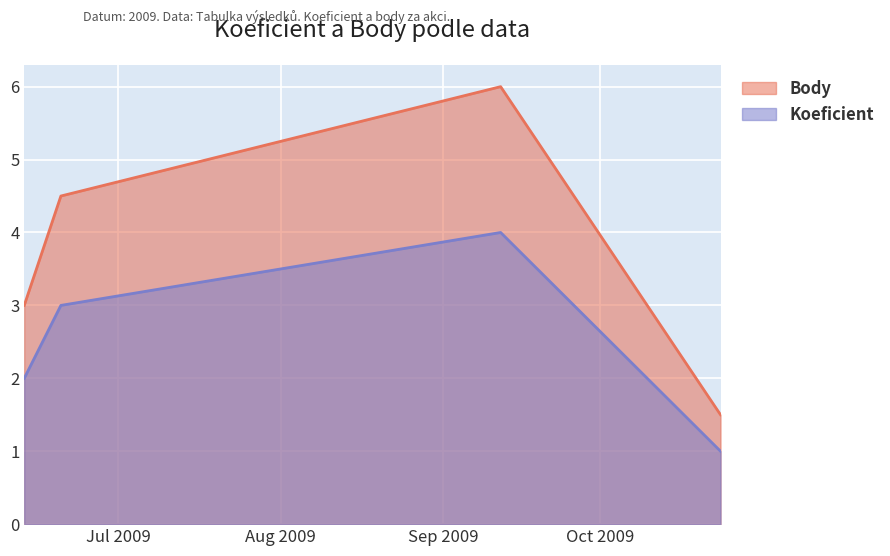

At how many categories does at least one series exceed 2?

3